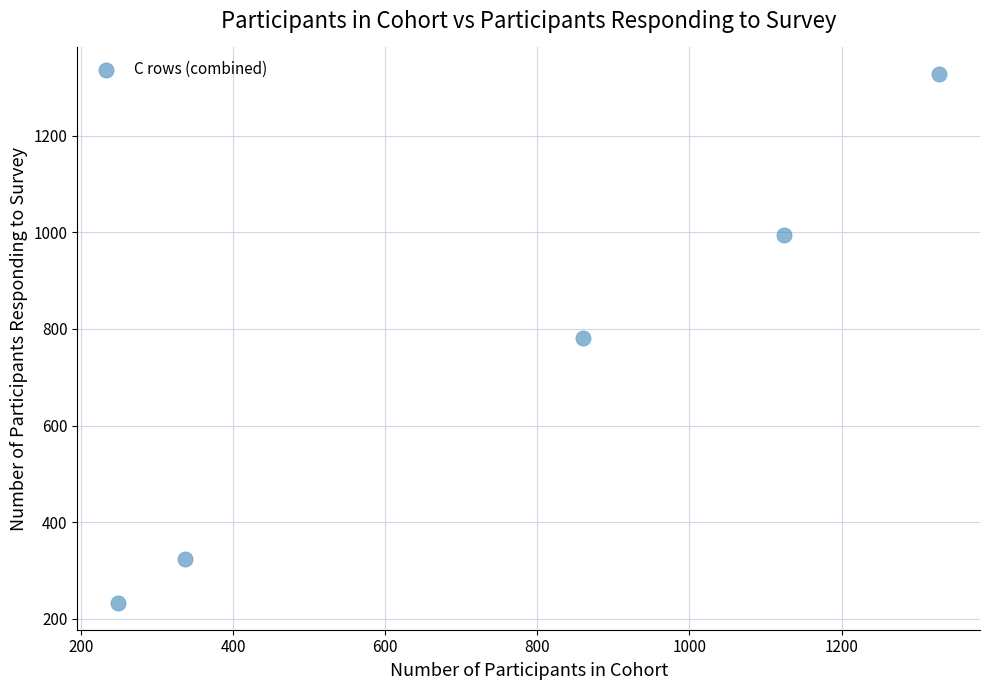

What is the average X value?

780